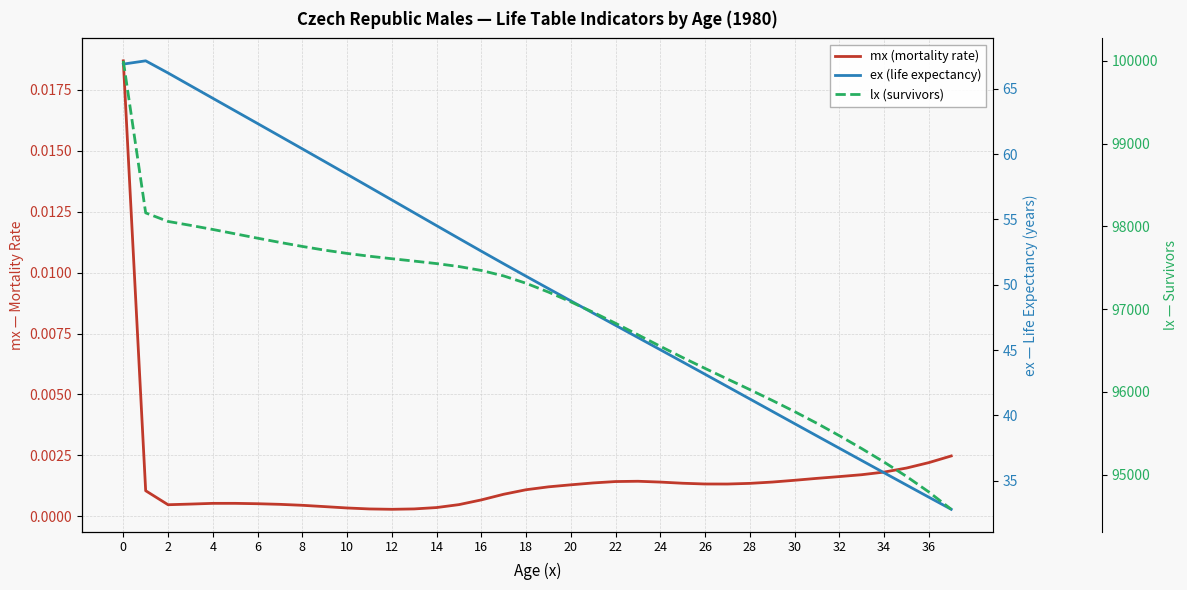

What is the difference between the highest and lowest values at 6?

98012.4